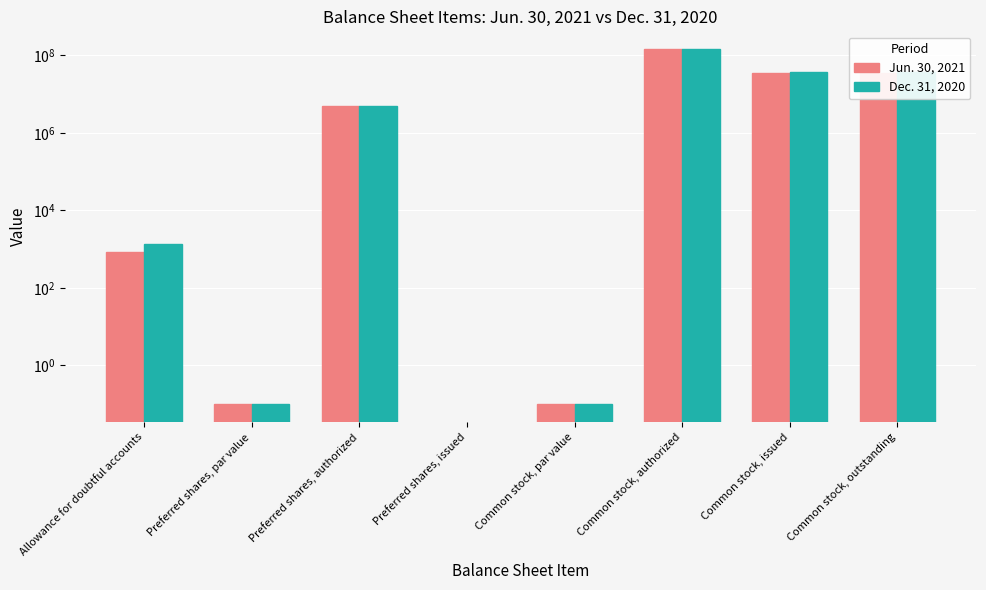

Between Common stock, par value and Common stock, outstanding, which is larger?

Common stock, outstanding